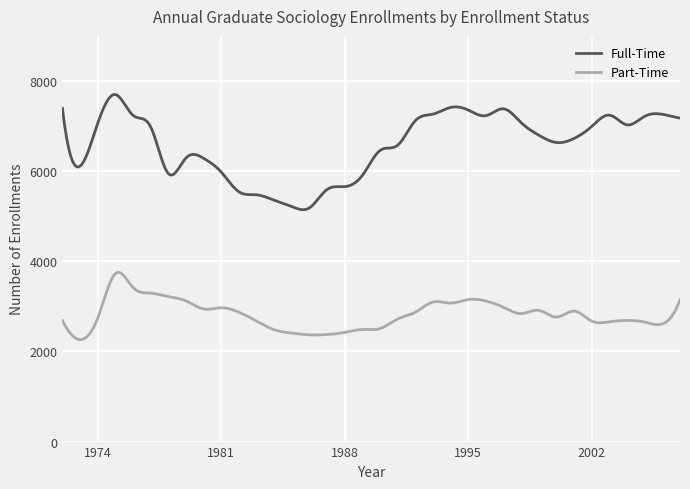

Which series has the largest range (max minus min)?

Full-Time